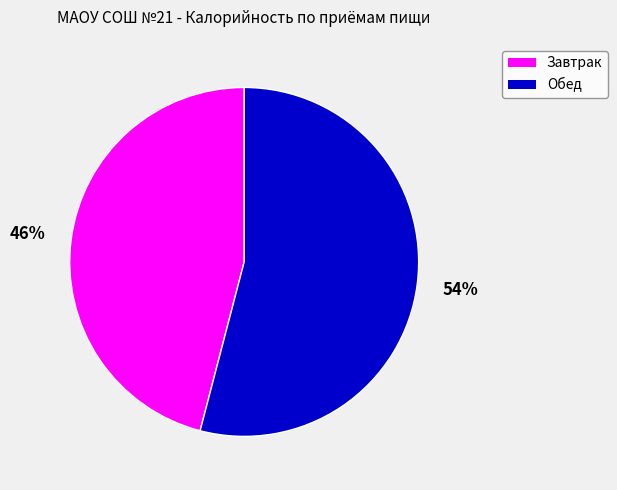

Which has a higher value, Завтрак or Обед?

Обед